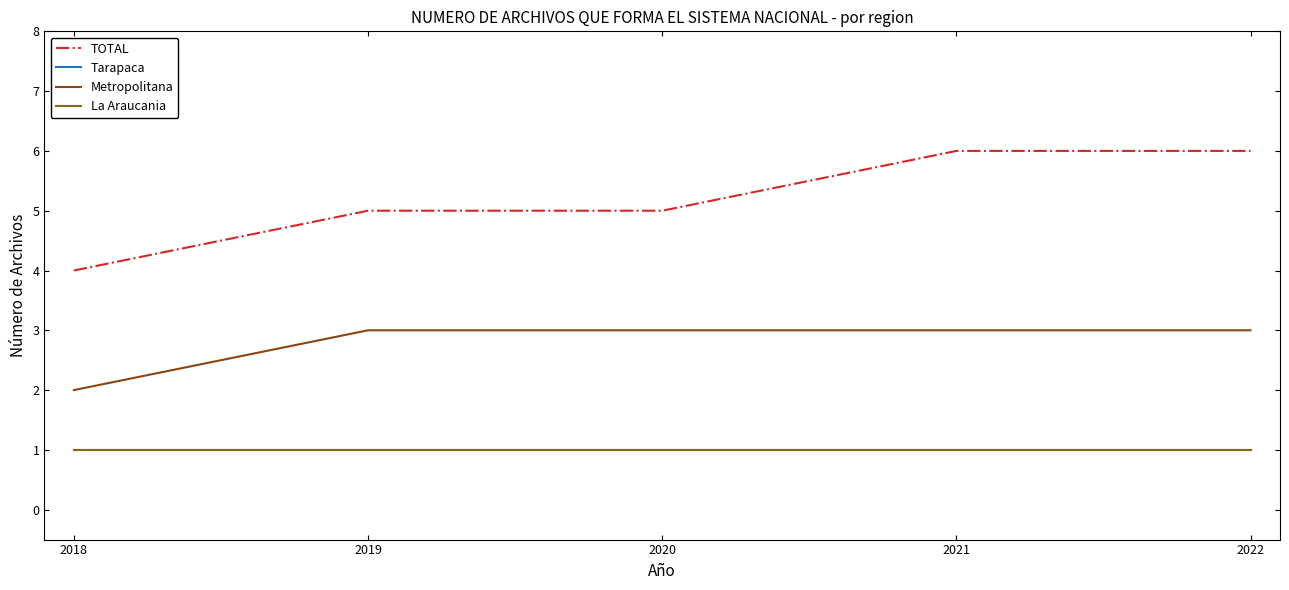

Is this an area chart (filled region under the line)?

No